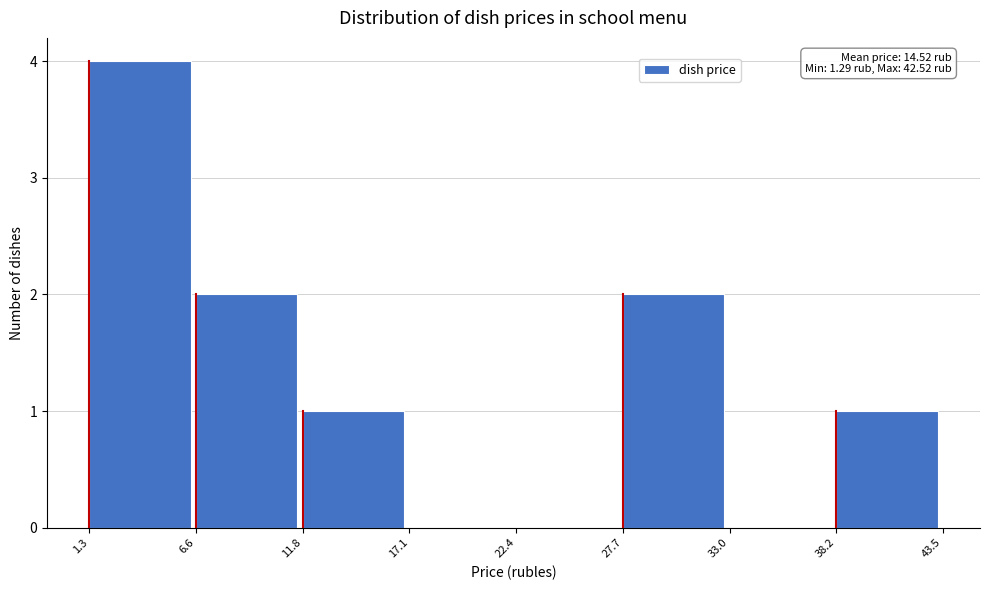

Over which range of the x-axis is the bar tallest?

1.3 to 6.6